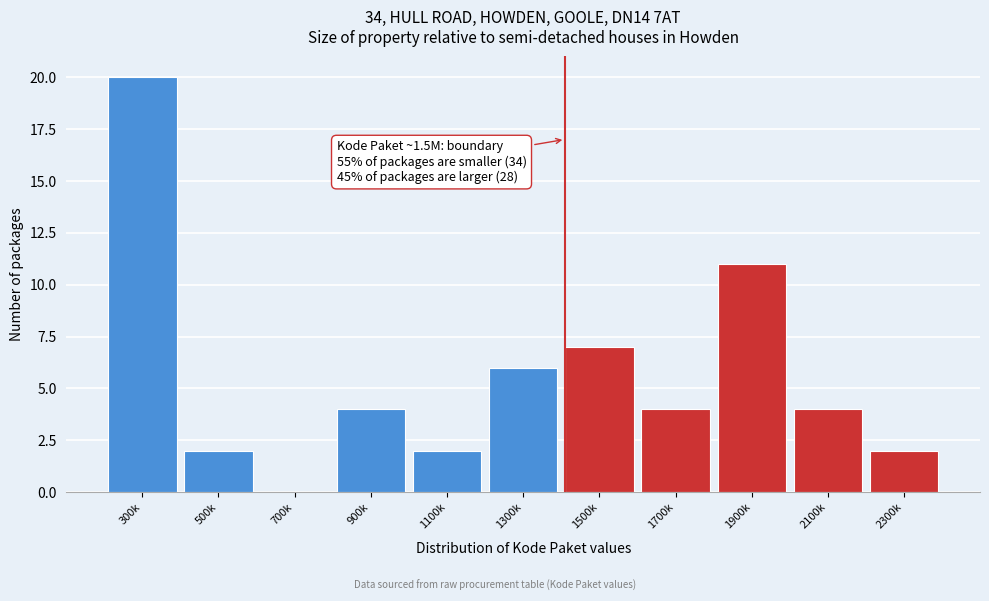

Reading right to left, list all the values displayed in this chart.

2300k=2	2100k=4	1900k=11	1700k=4	1500k=7	1300k=6	1100k=2	900k=4	700k=0	500k=2	300k=20